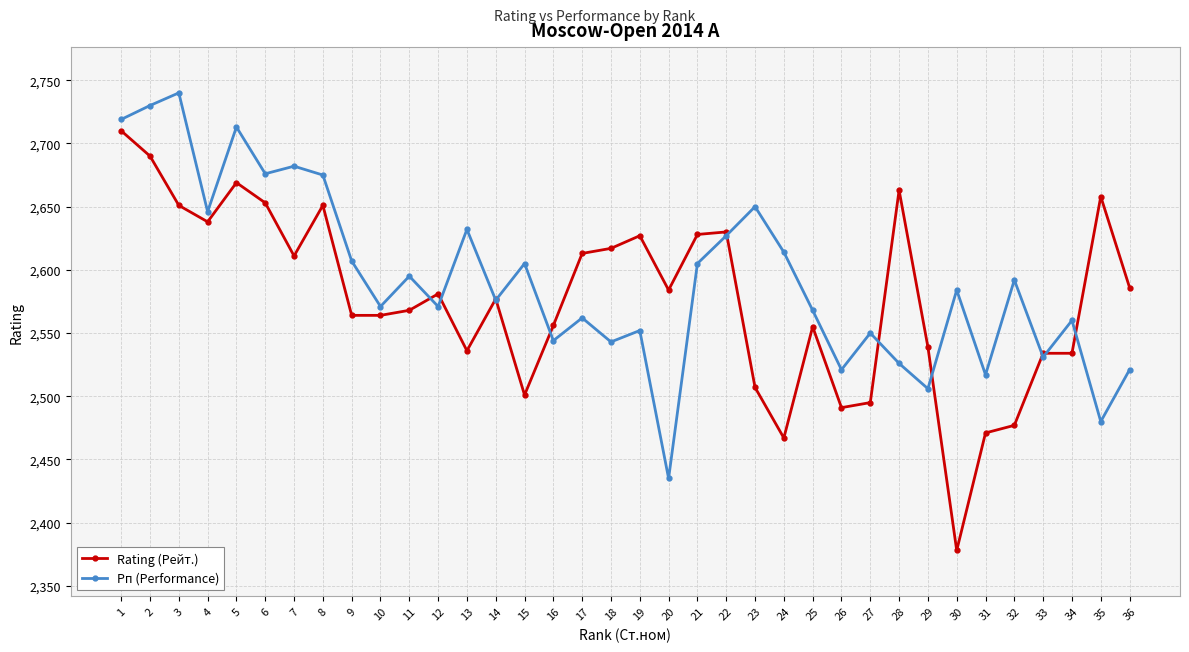

True or false: Рп (Performance) and Rating (Рейт.) cross at least once.

True